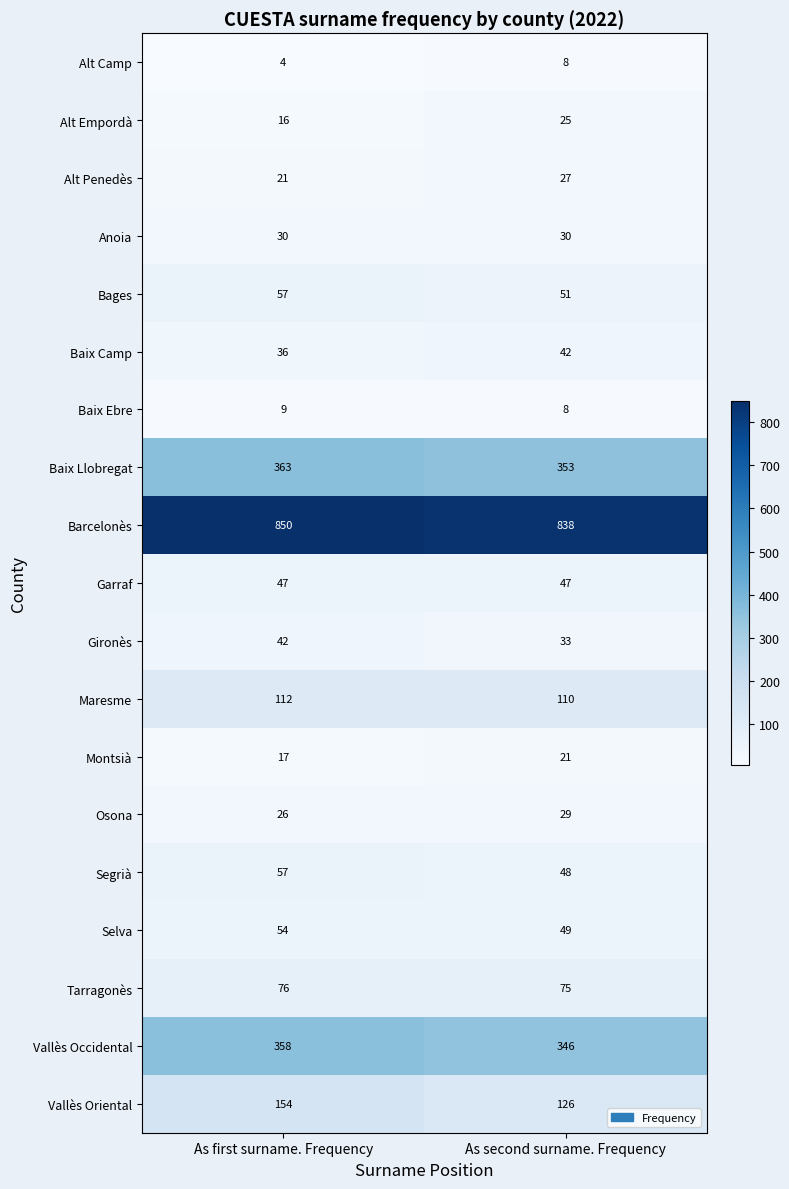

Read the Segrià value at As first surname. Frequency.

57